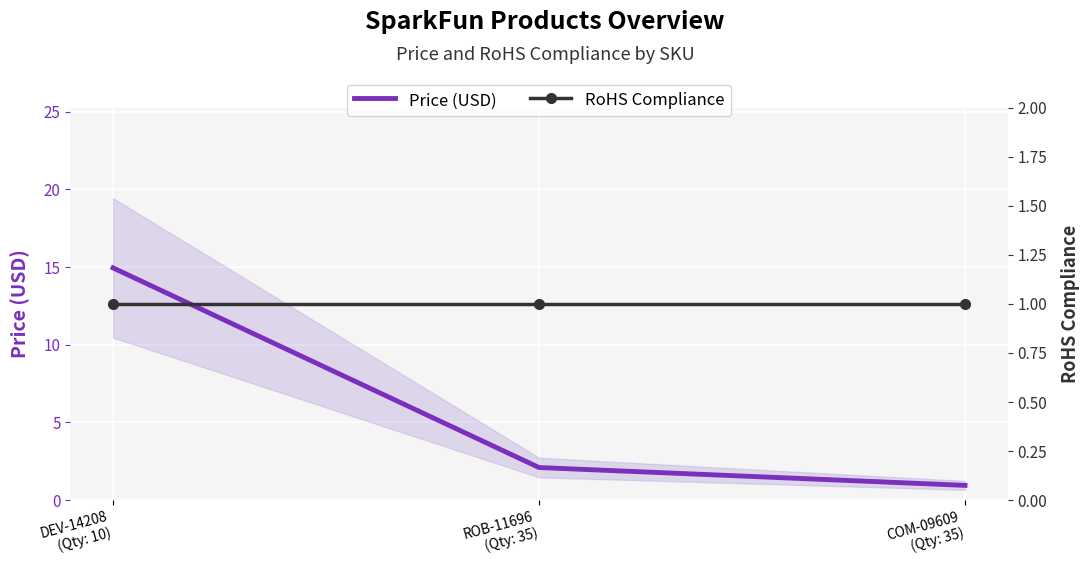

At which category is the sum across all series the highest?

DEV-14208
(Qty: 10)